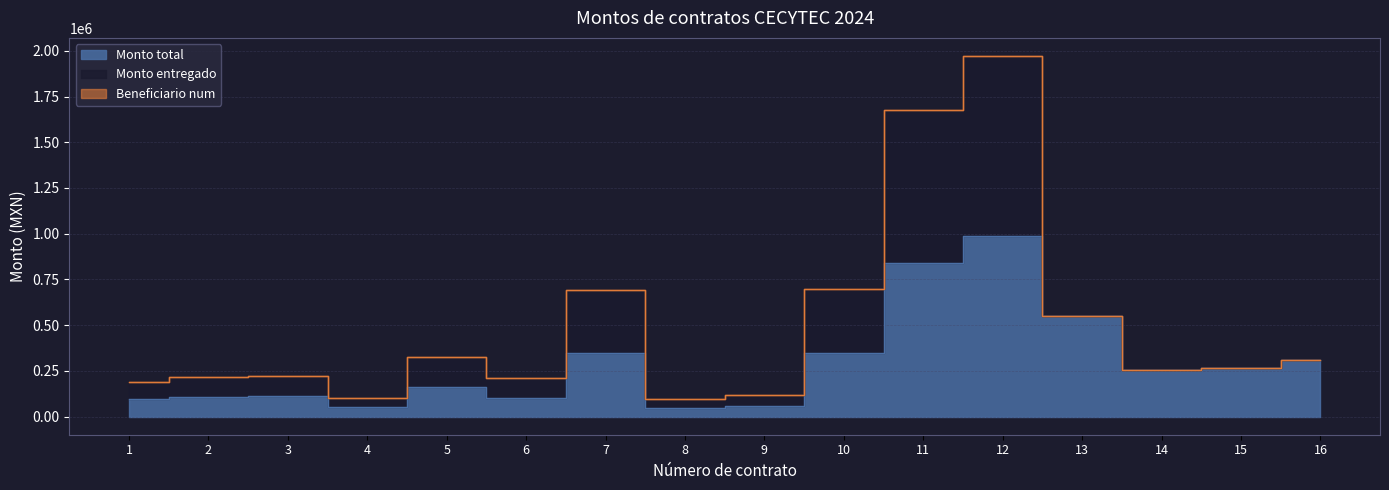

Which has a higher value, 1 or 2?

2